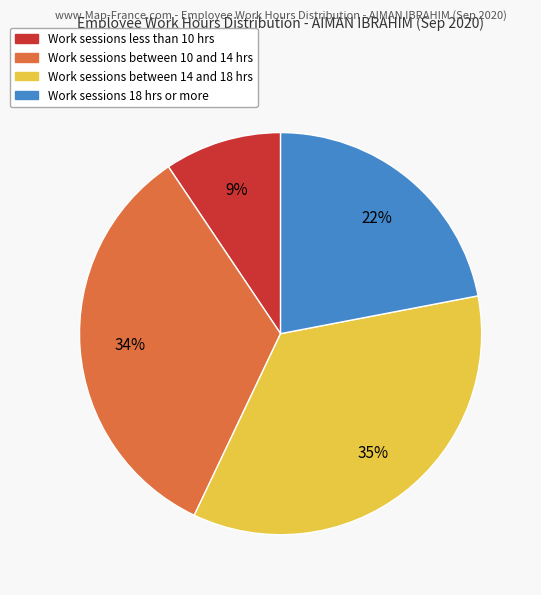

How many segments does this pie chart have?

4